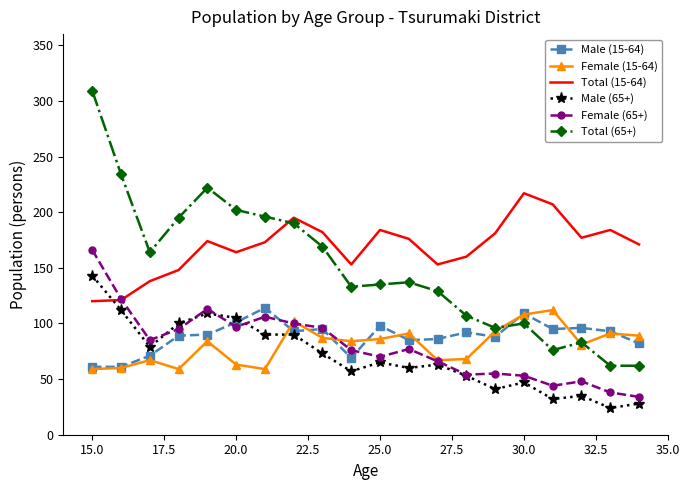

Which series has the widest spread of values?

Total (65+)